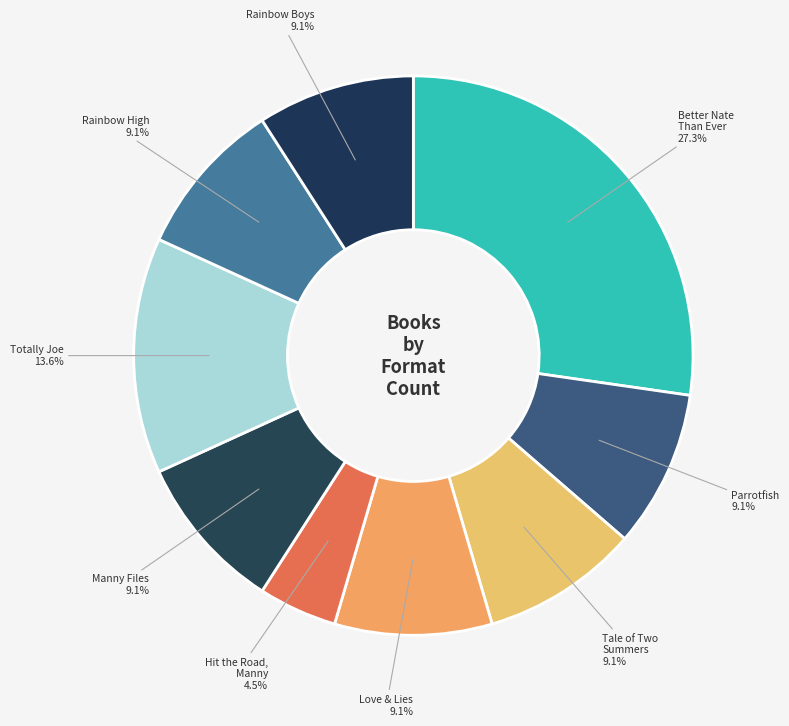

Which category has the smallest portion of the pie?

Hit the Road, Manny